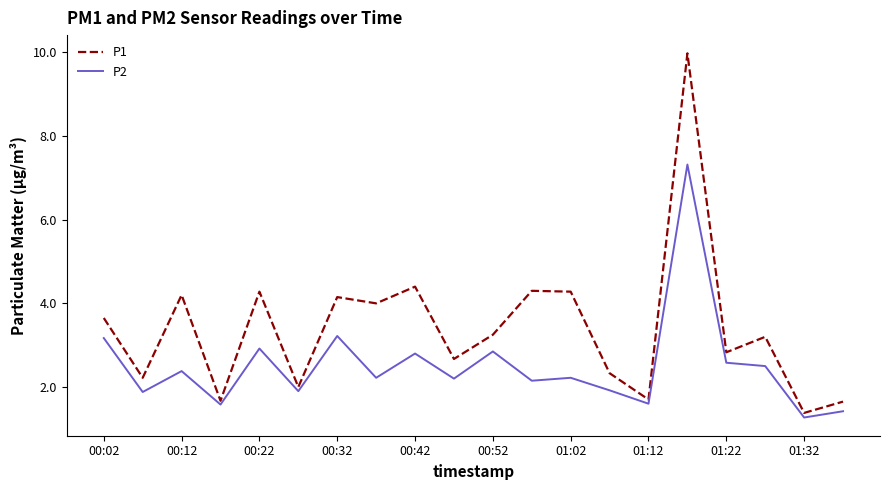

What is the maximum value for P1?

10.0